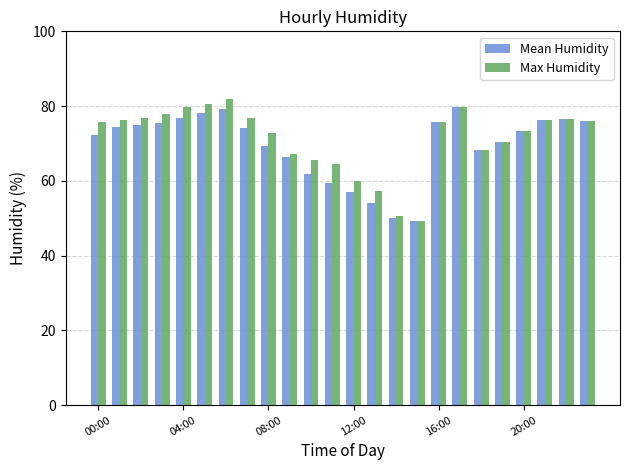

What is the average value of the Max Humidity series?

71.3